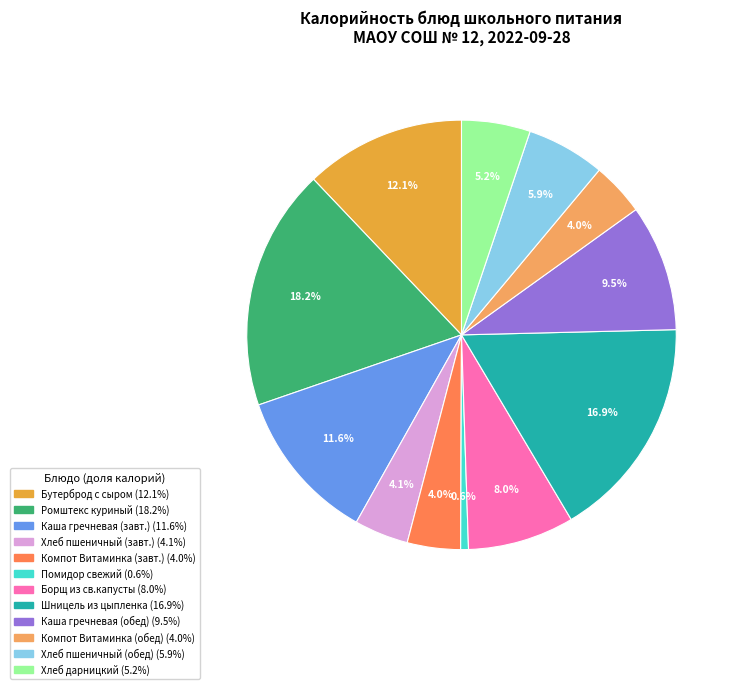

Is there any slice that represents more than half of the pie?

No